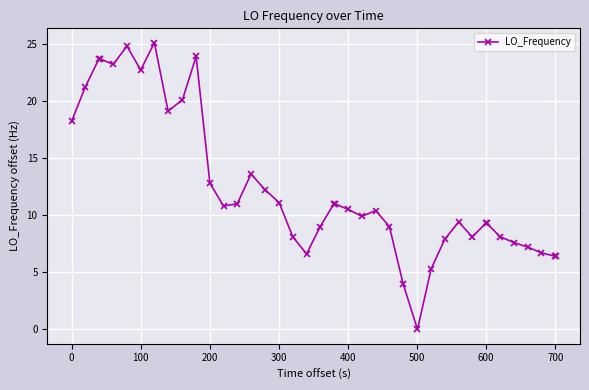

What is the value of the 27th point from the left?

4.0